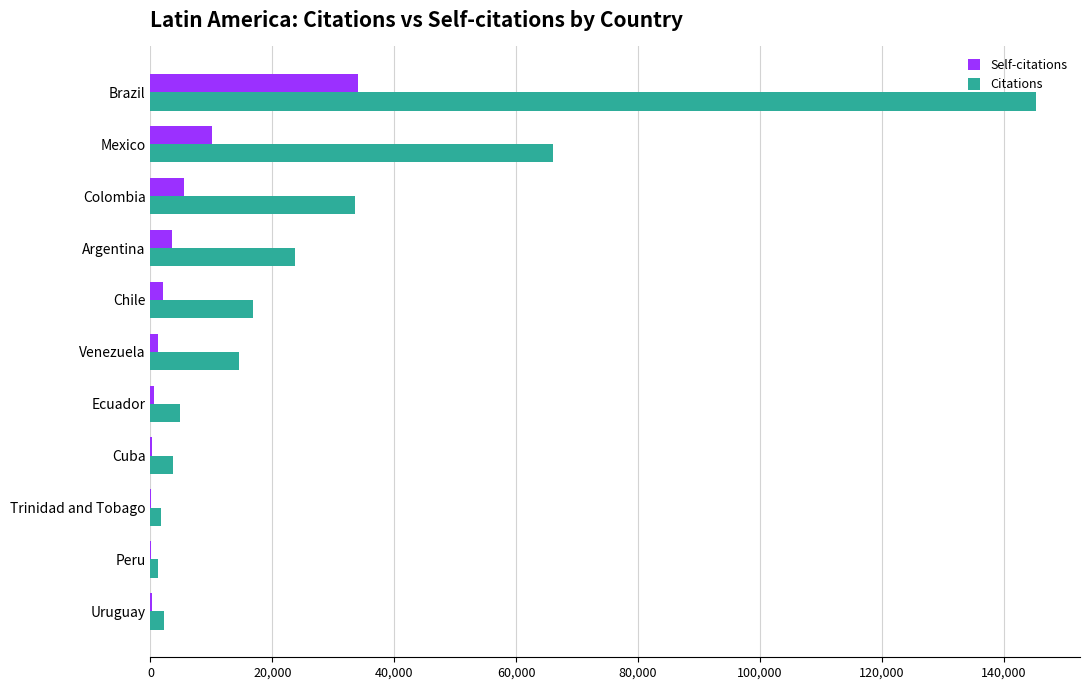

Is it true that Citations equals 31474 at Argentina?

False